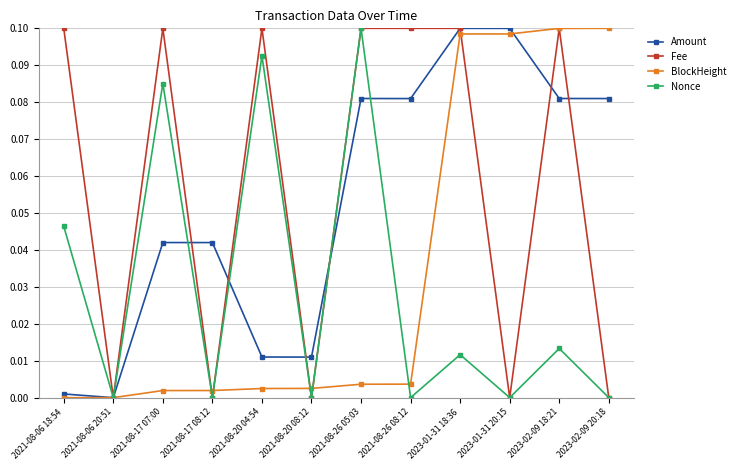

The value of Fee at 2023-02-09 18:21 is 0.1. True or false?

True